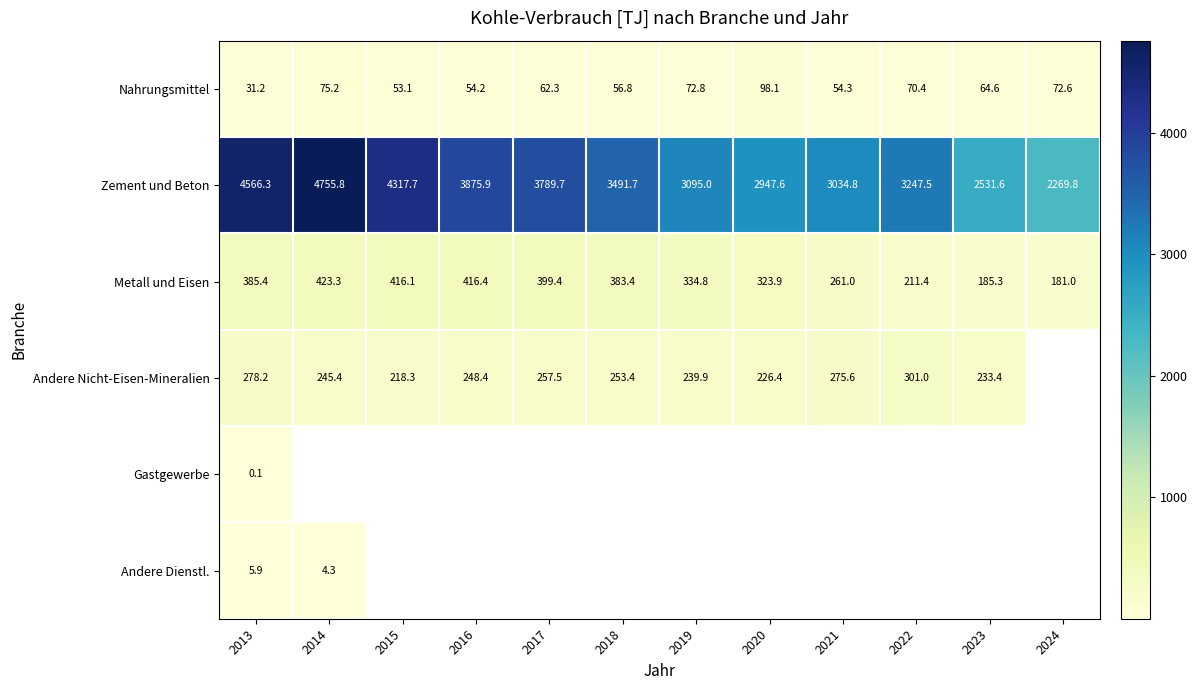

What is the difference between the maximum and second lowest values in the Metall und Eisen series?

238.0